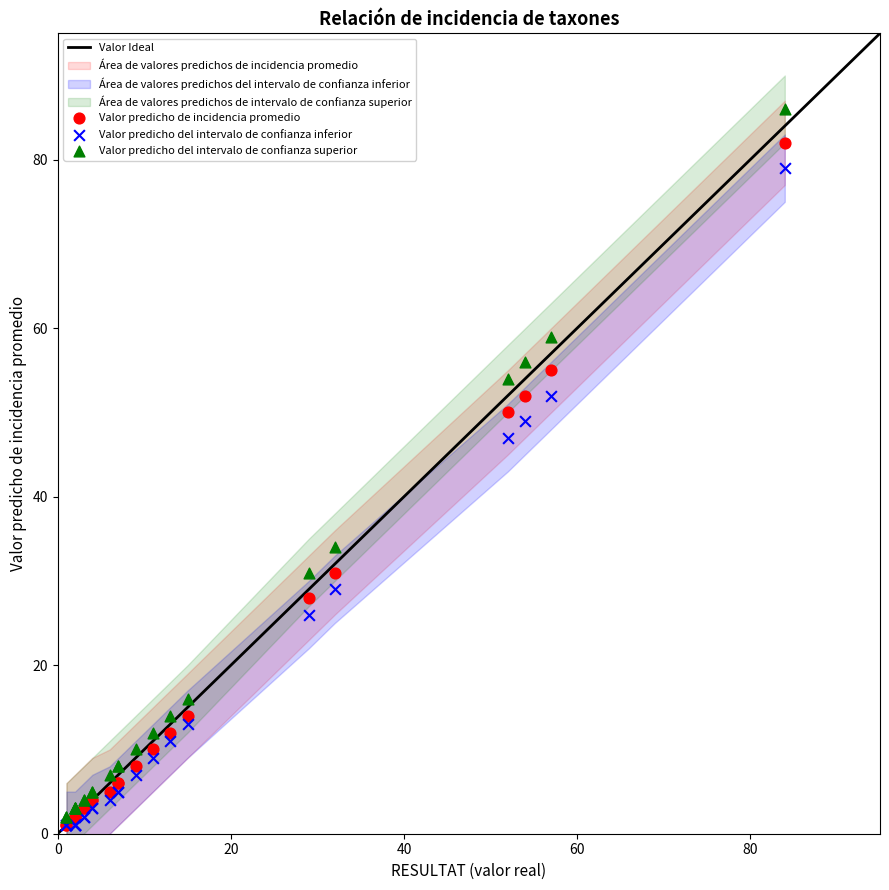

Across all series, what Y value is closest to 43?

47